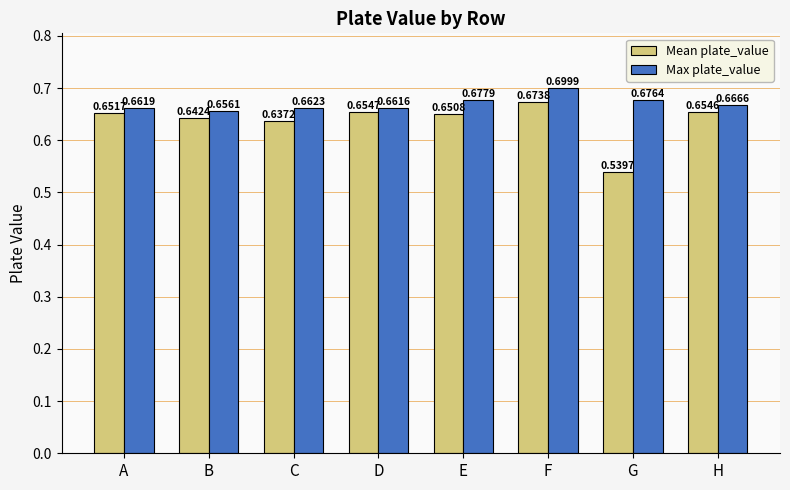

Which category has the highest value across all series?

F